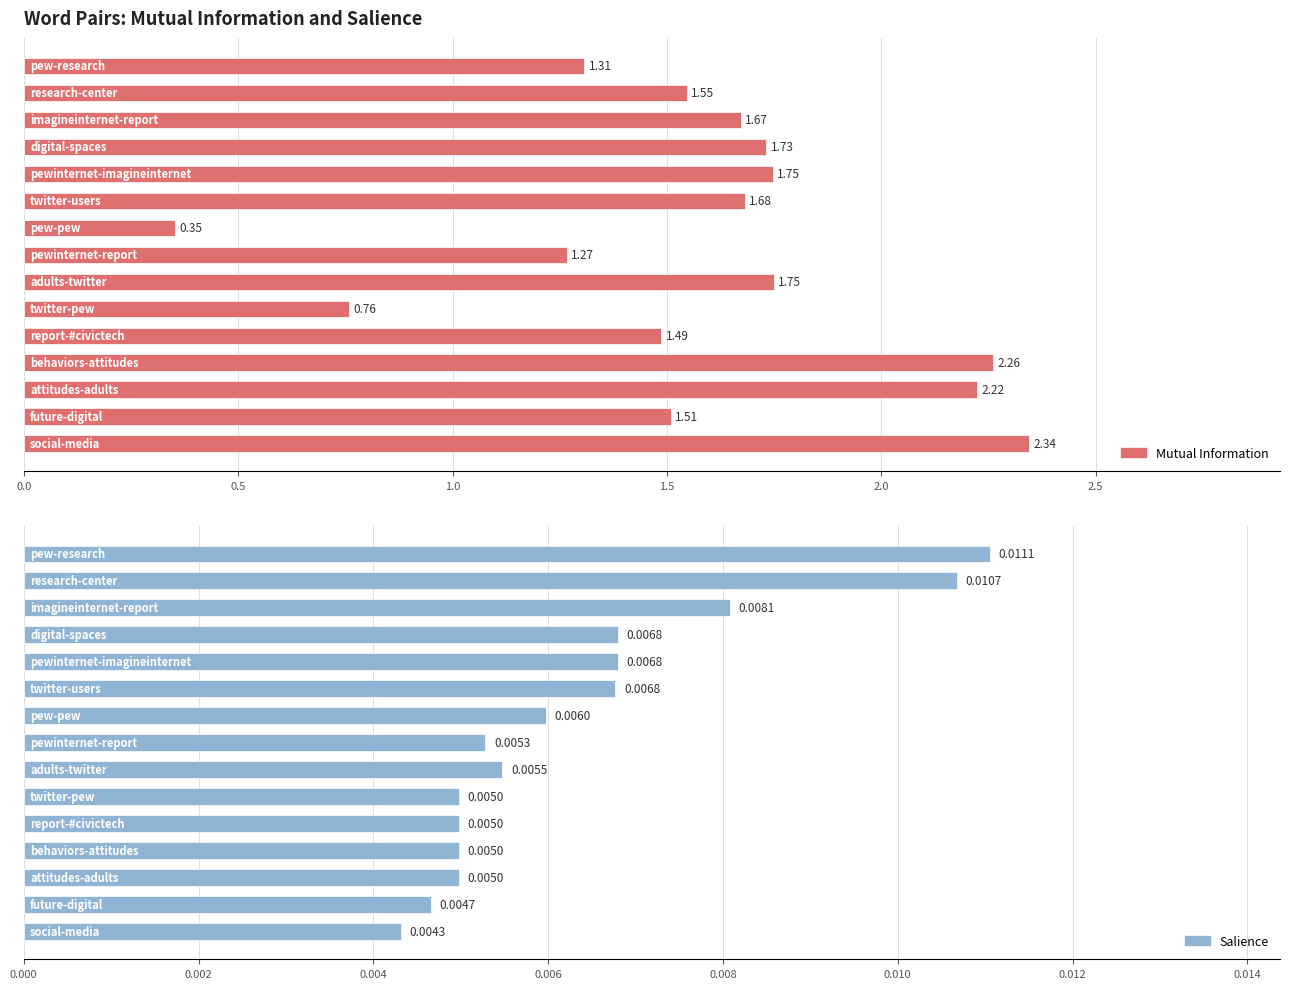

At how many categories does at least one series exceed 0?

15